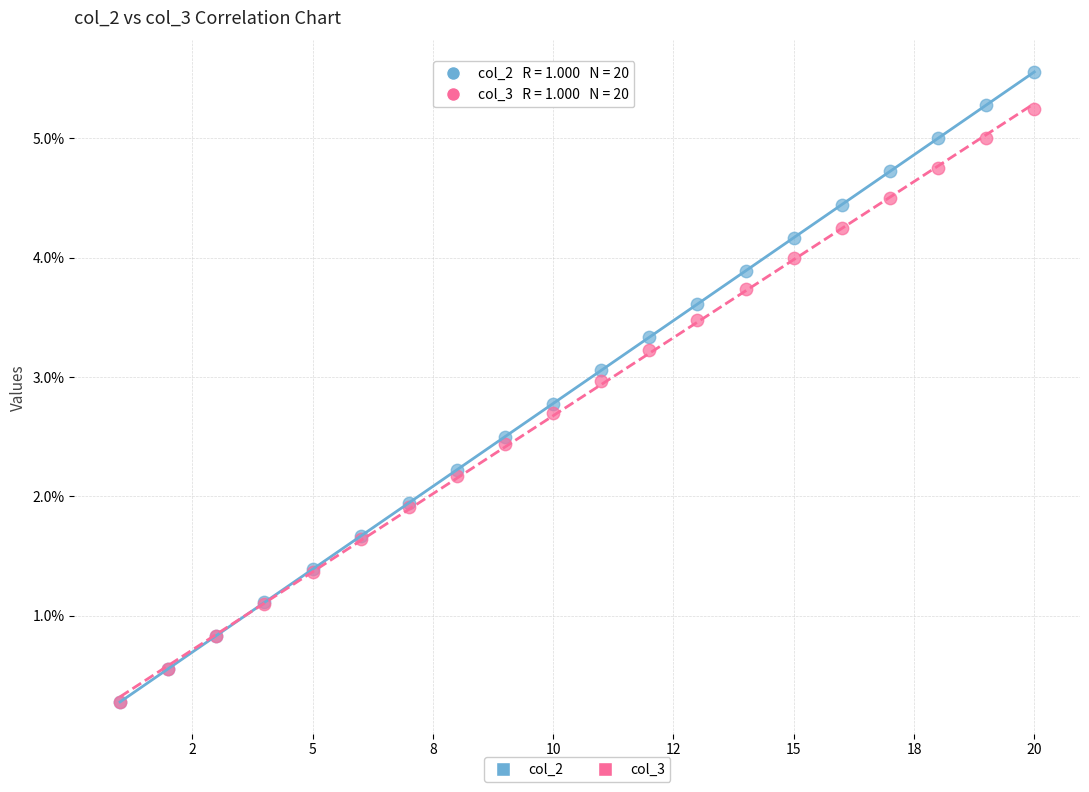

What are all the series names shown in the legend?

col_2, col_3